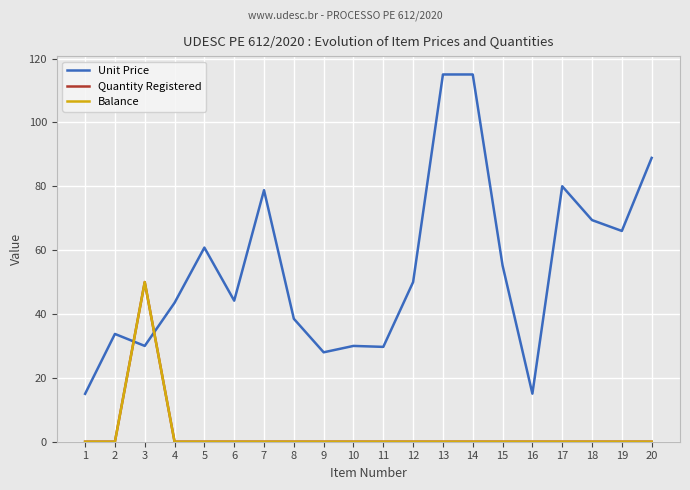

At which category is the sum across all series the highest?

3